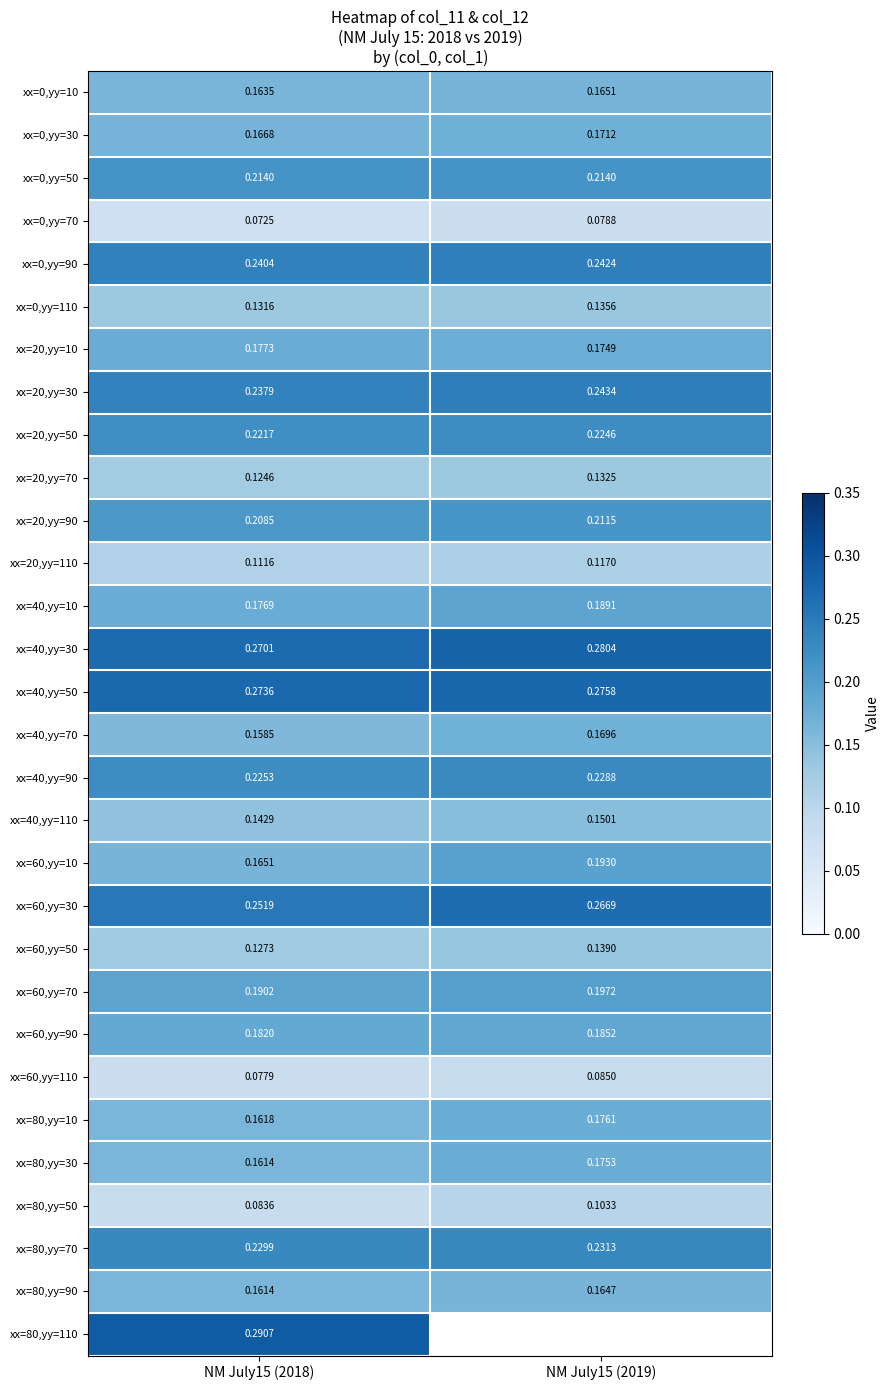

Is the value of xx=60,yy=70 at NM July15 (2018) greater than the value of xx=20,yy=50 at NM July15 (2019)?

No